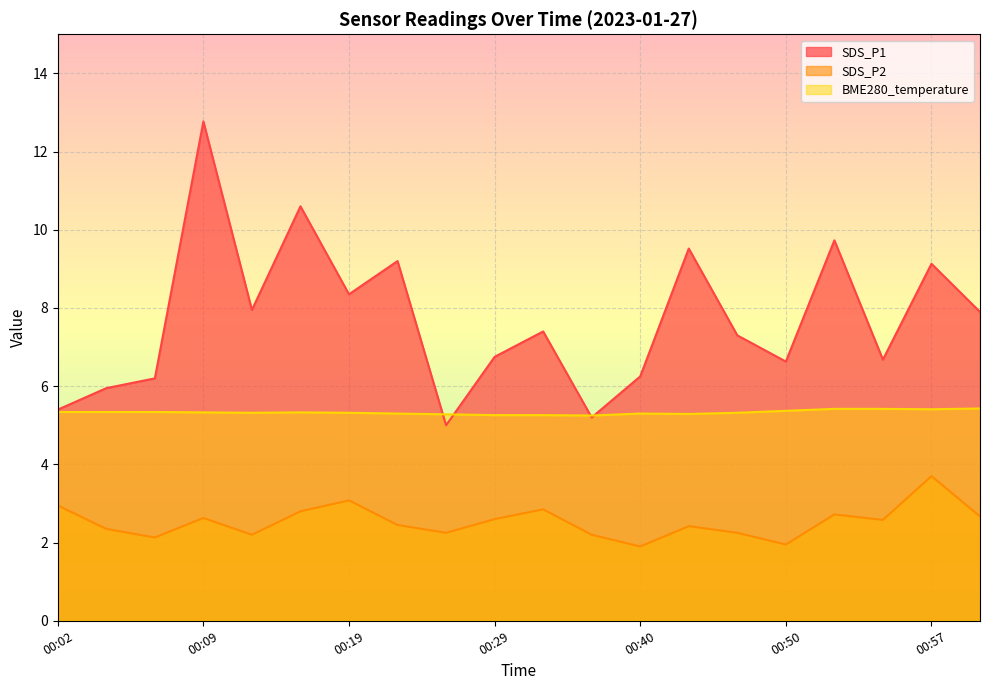

Does the chart display data point markers on the line(s)?

No